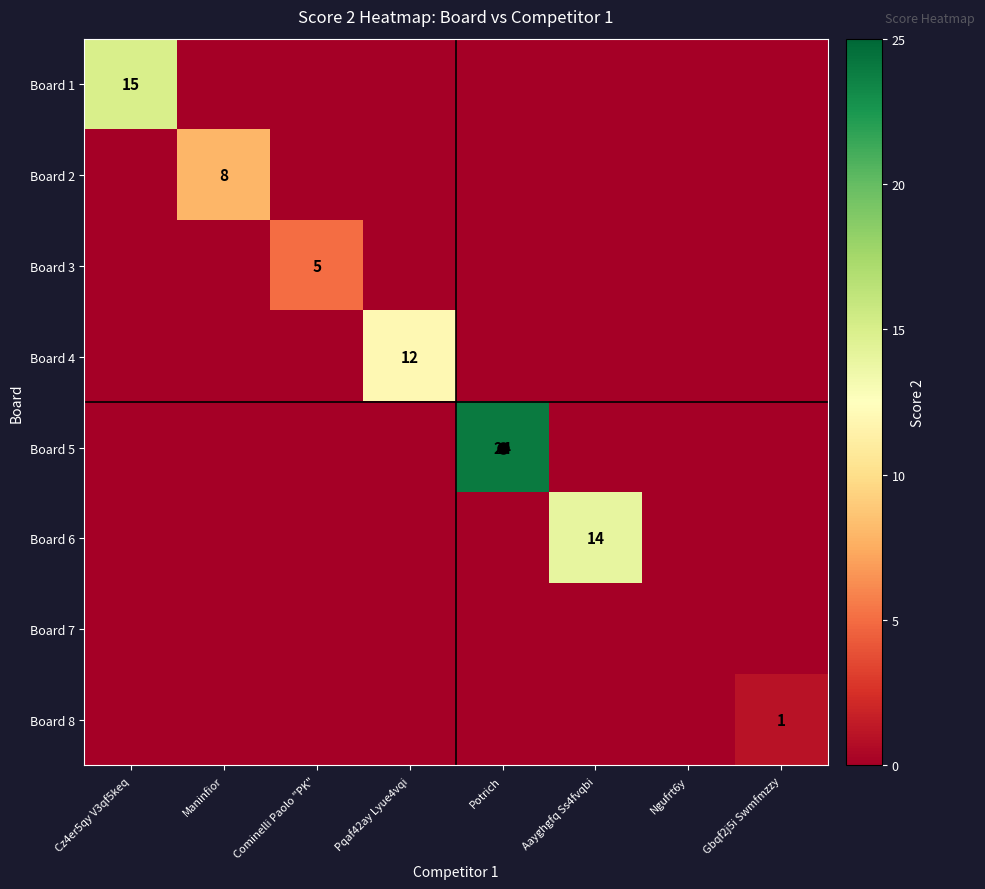

What is the spread (max minus min) of values at Cominelli Paolo "PK"?

5